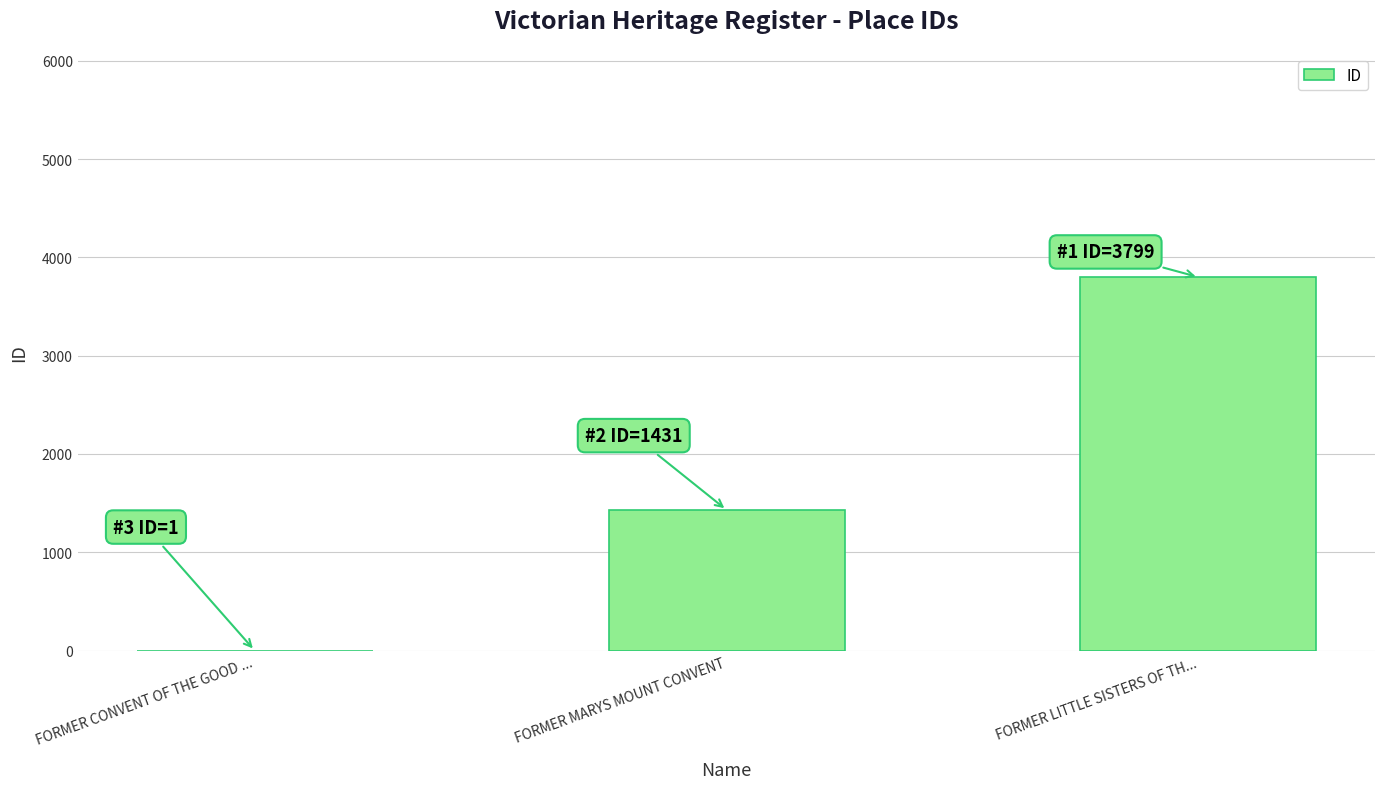

Read the value at FORMER MARYS MOUNT CONVENT.

1431